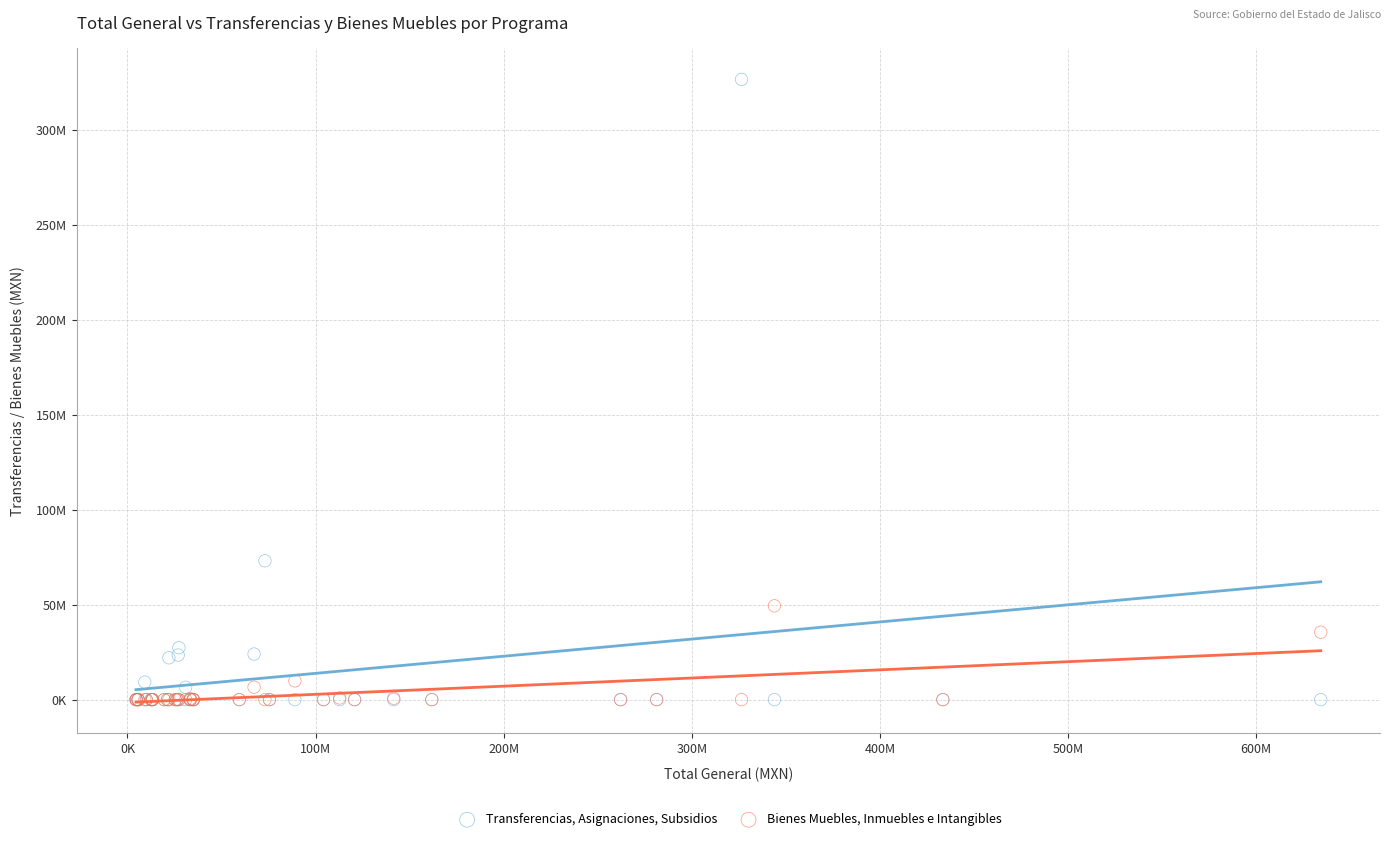

What are all the series names shown in the legend?

Transferencias, Asignaciones, Subsidios, Bienes Muebles, Inmuebles e Intangibles